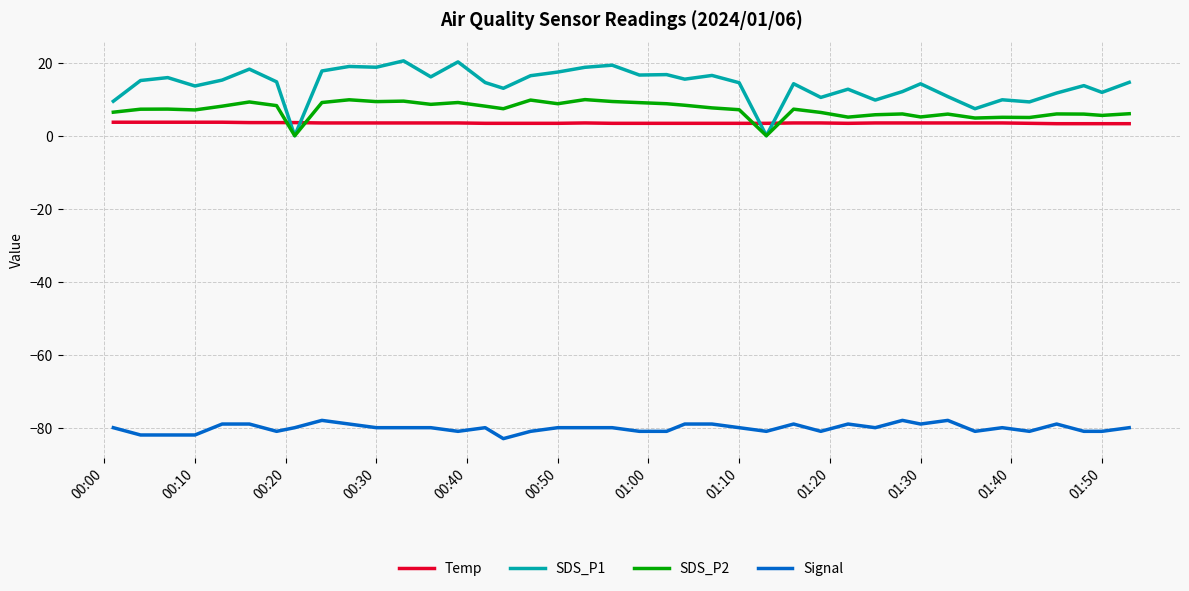

True or false: Signal and SDS_P2 cross at least once.

False